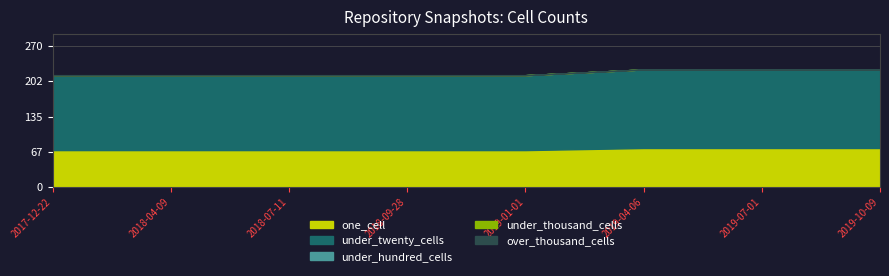

What are all the series names shown in the legend?

one_cell, under_twenty_cells, under_hundred_cells, under_thousand_cells, over_thousand_cells